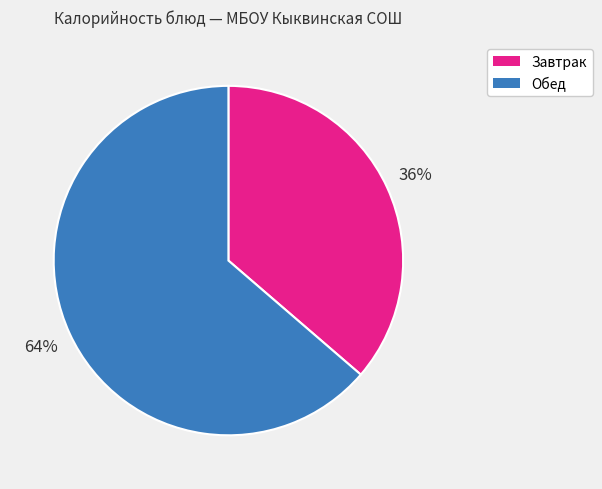

Is there any slice that represents more than half of the pie?

Yes